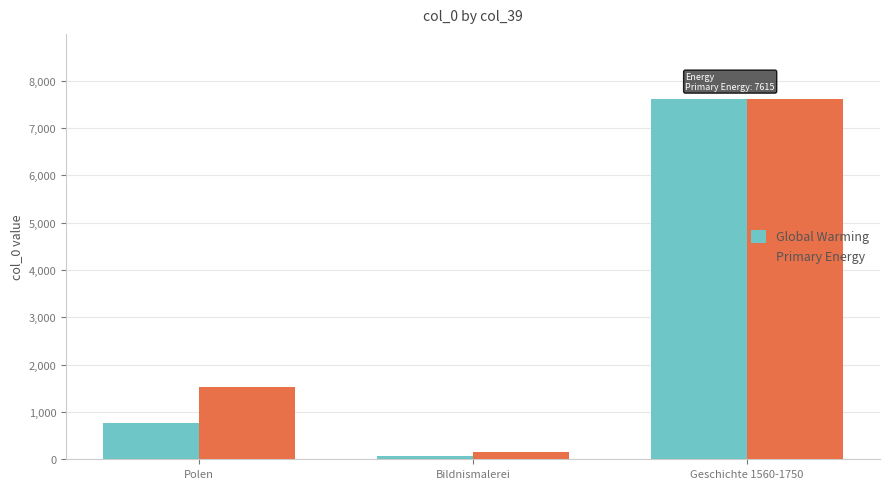

Where does the Global Warming series first go above 761?

Polen